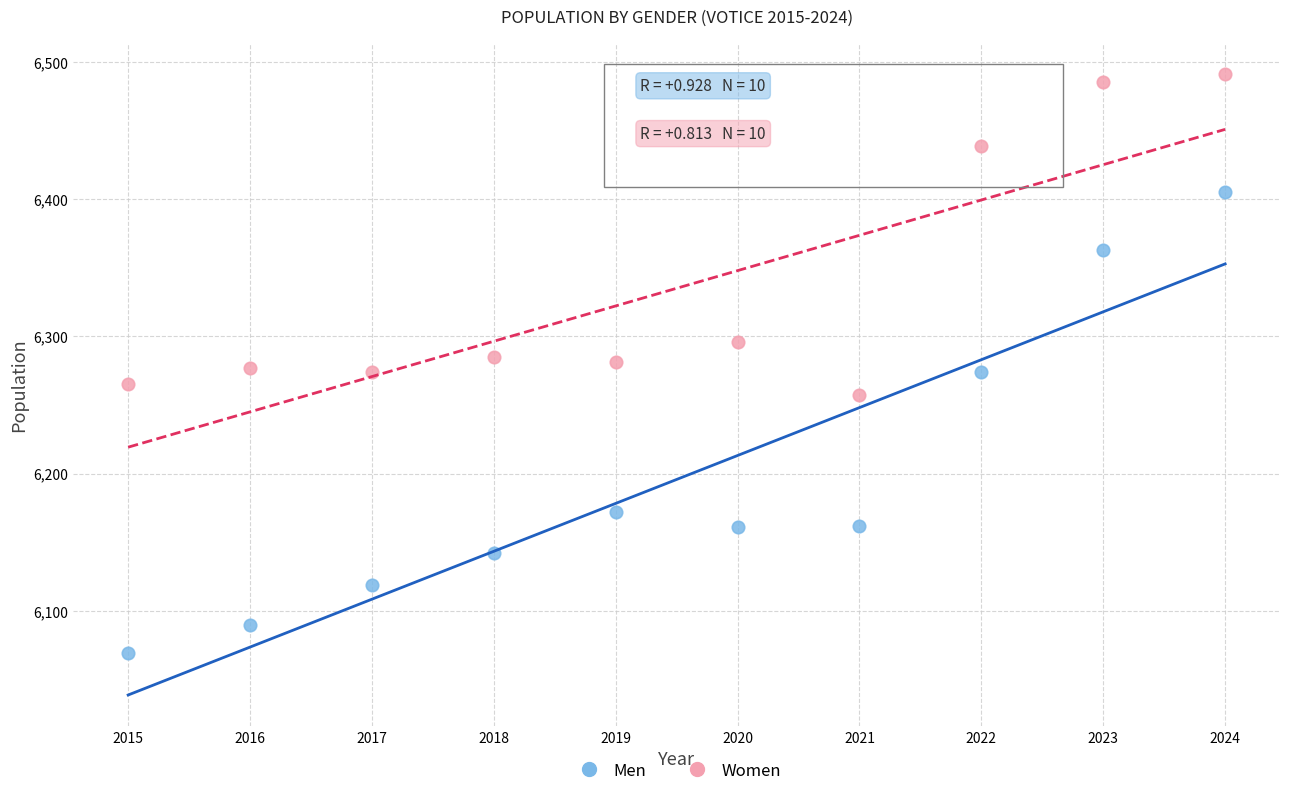

In the Women series, what Y value is closest to 6374?

6439